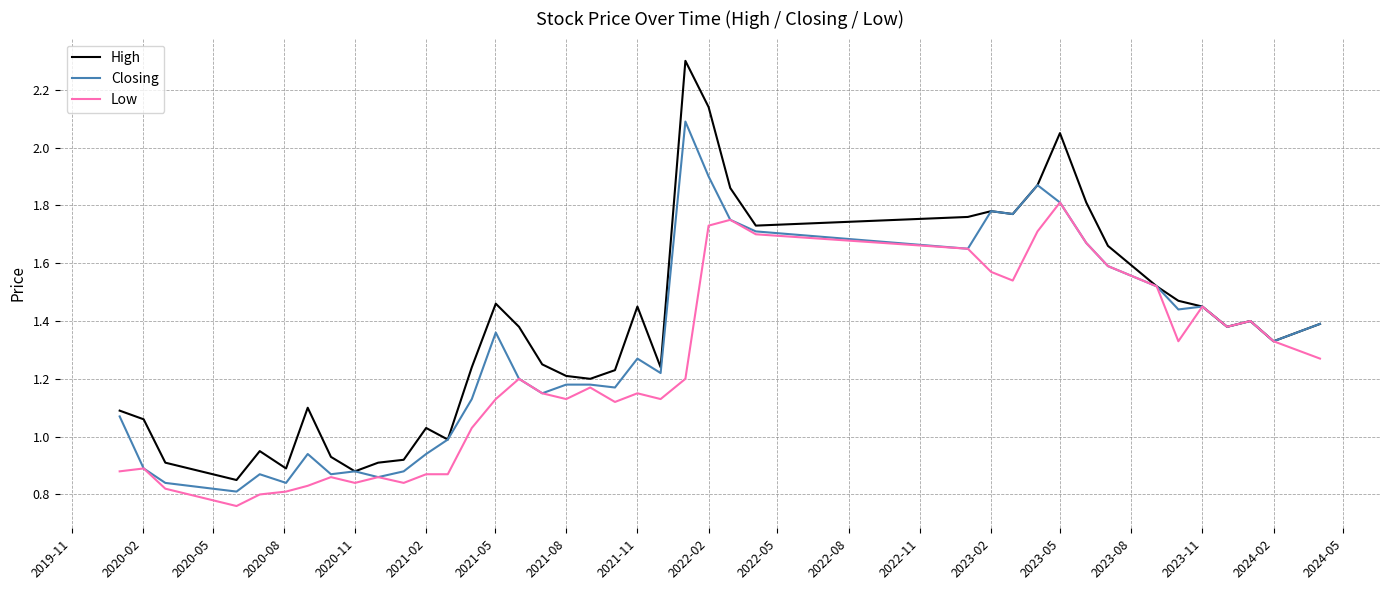

Which series has the largest total across all categories?

High